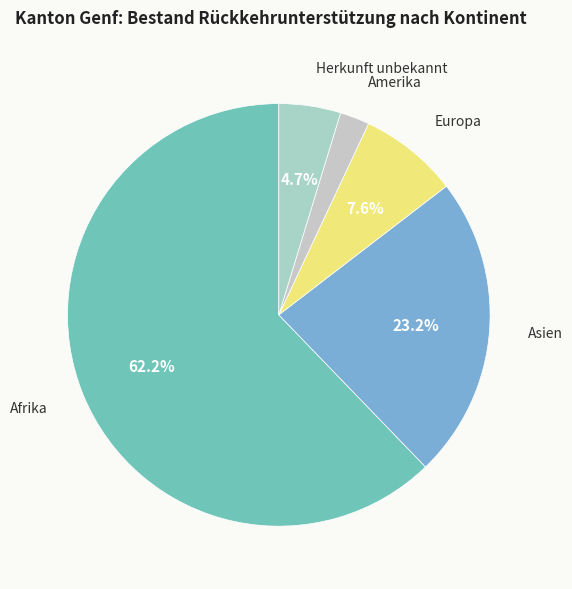

Is the sum of Afrika and Europa greater than half?

Yes